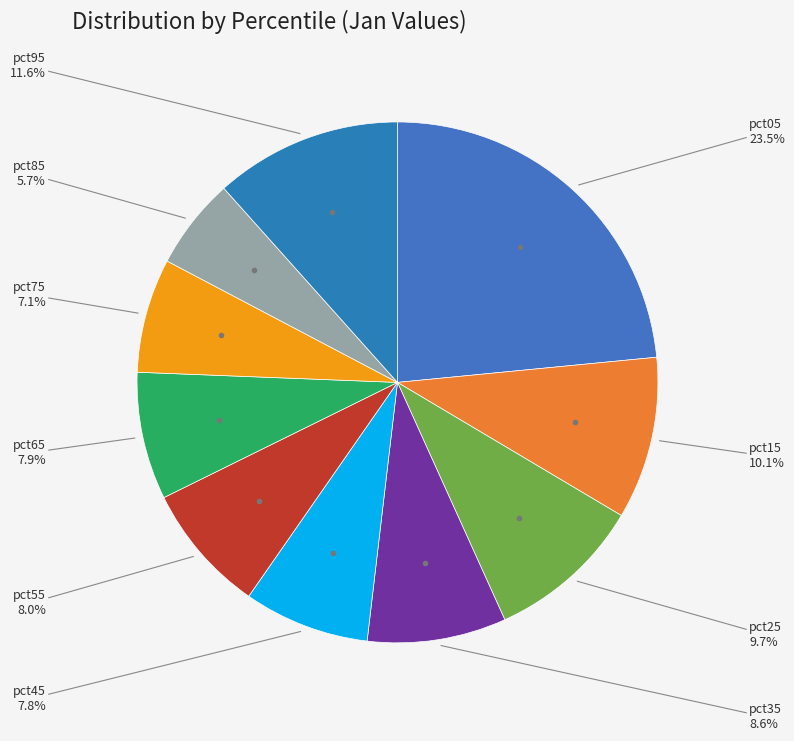

To the nearest percent, what is the difference between the largest and smallest slice percentages?

18%